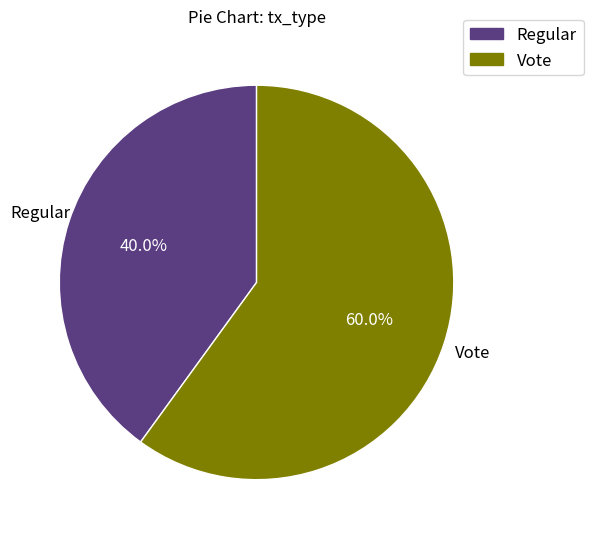

Approximately how many times larger is the value at Vote compared to Regular?

1.5